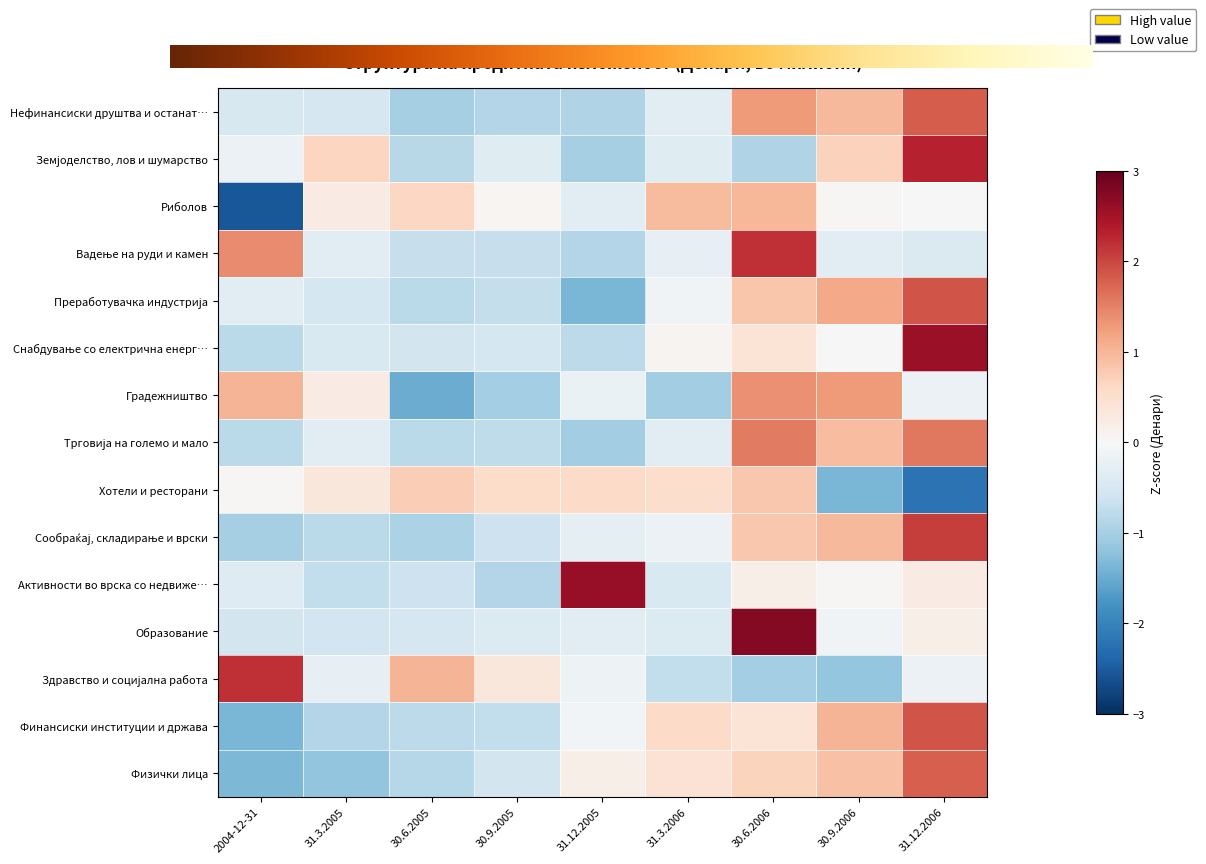

How many data points in Земјоделство, лов и шумарство are less than 0?

6